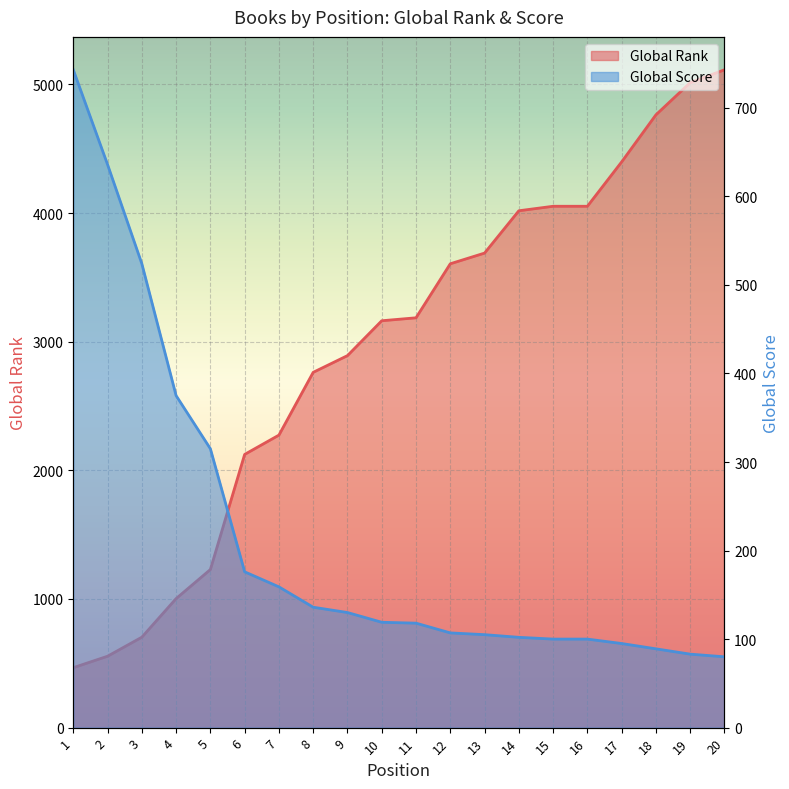

What is the difference between the Global Score values at 20 and 16?

20